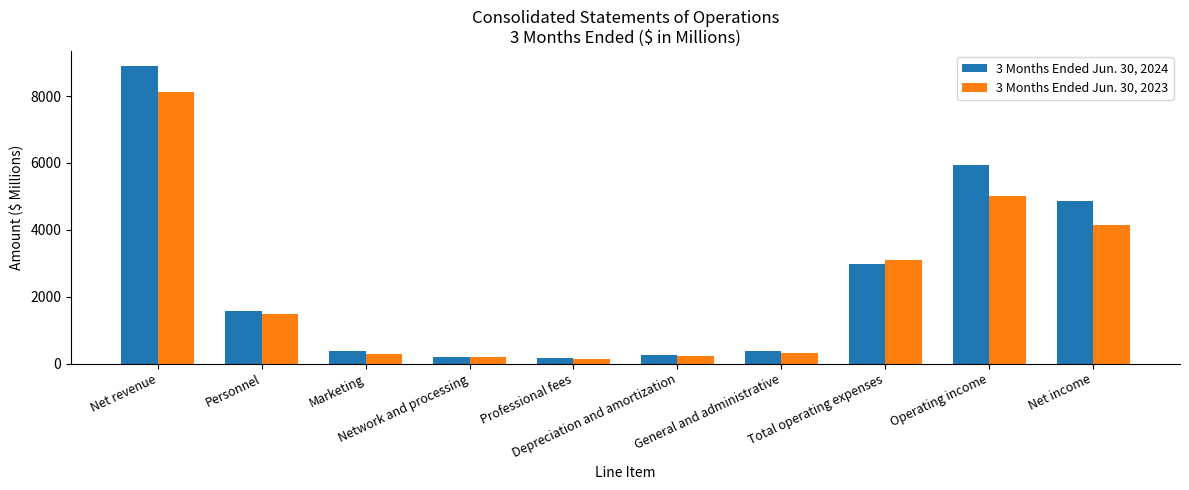

What is the difference between the second highest and second lowest values in the 3 Months Ended Jun. 30, 2024 series?

5738